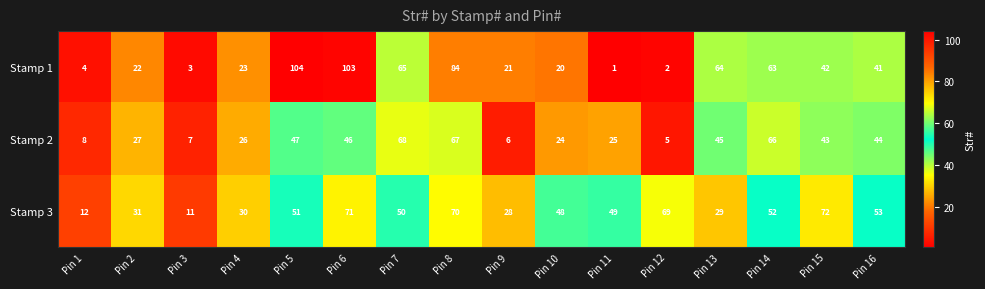

What is the sum of all Stamp 1 values?

662